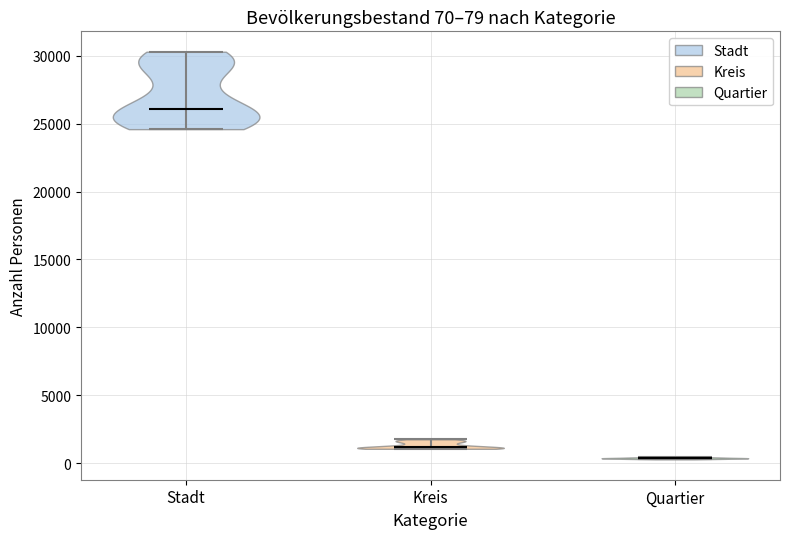

Which violin has the lowest median line?

Quartier